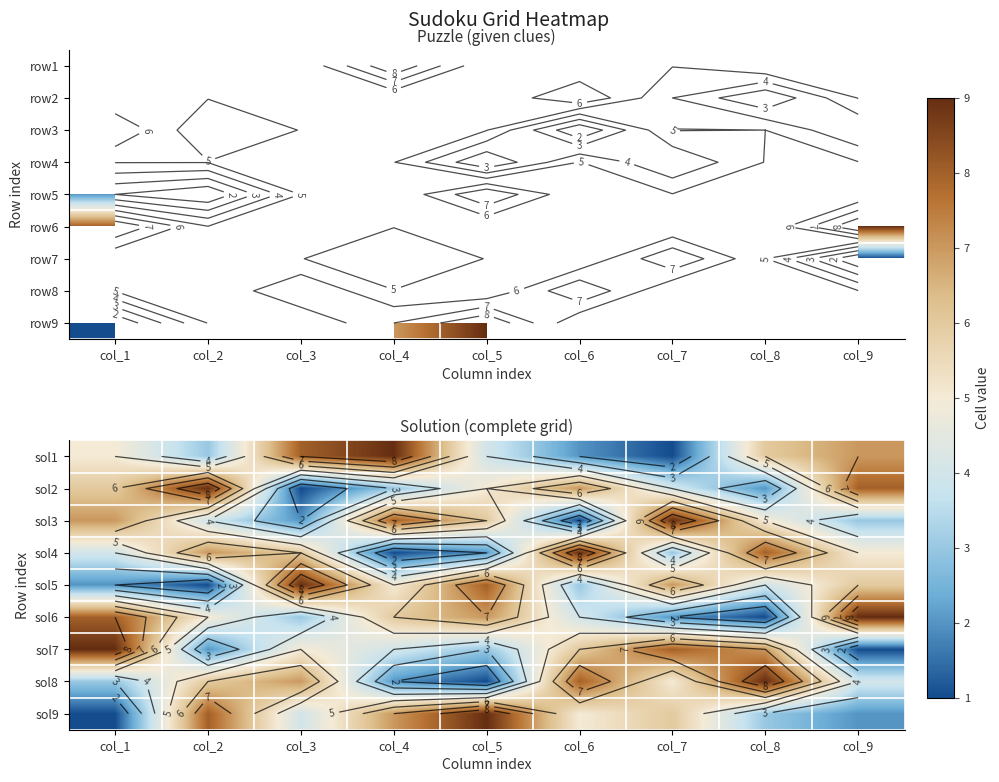

The sol2 series shows 6 at col_1. True or false?

True